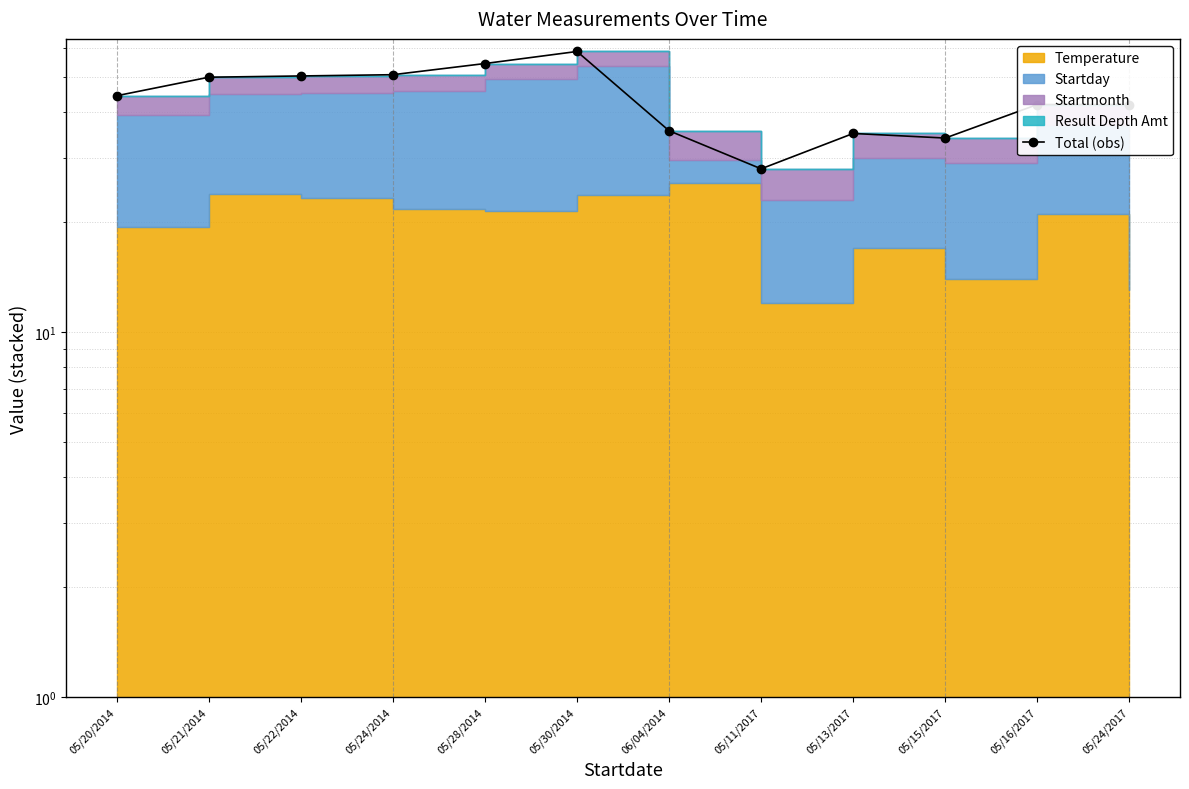

Rank the categories by value from highest to lowest.

05/30/2014, 05/28/2014, 05/24/2014, 05/22/2014, 05/21/2014, 05/20/2014, 05/16/2017, 05/24/2017, 06/04/2014, 05/13/2017, 05/15/2017, 05/11/2017